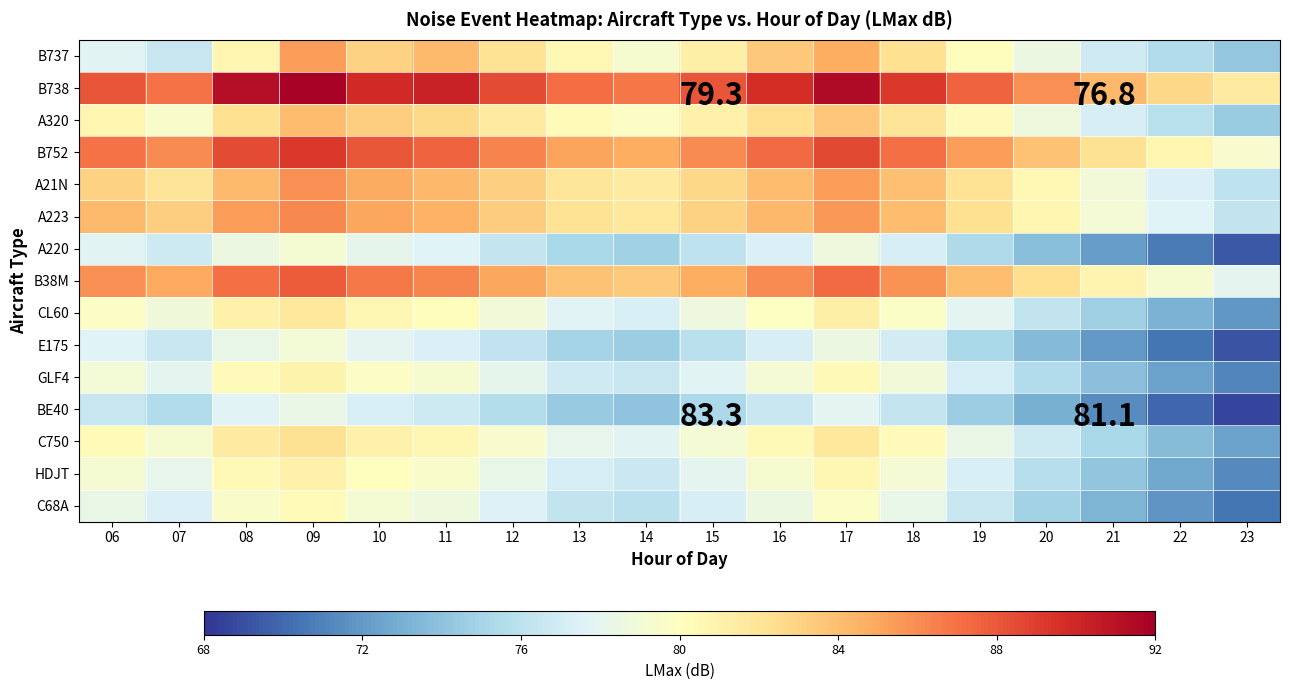

At how many categories does at least one series exceed 82?

17